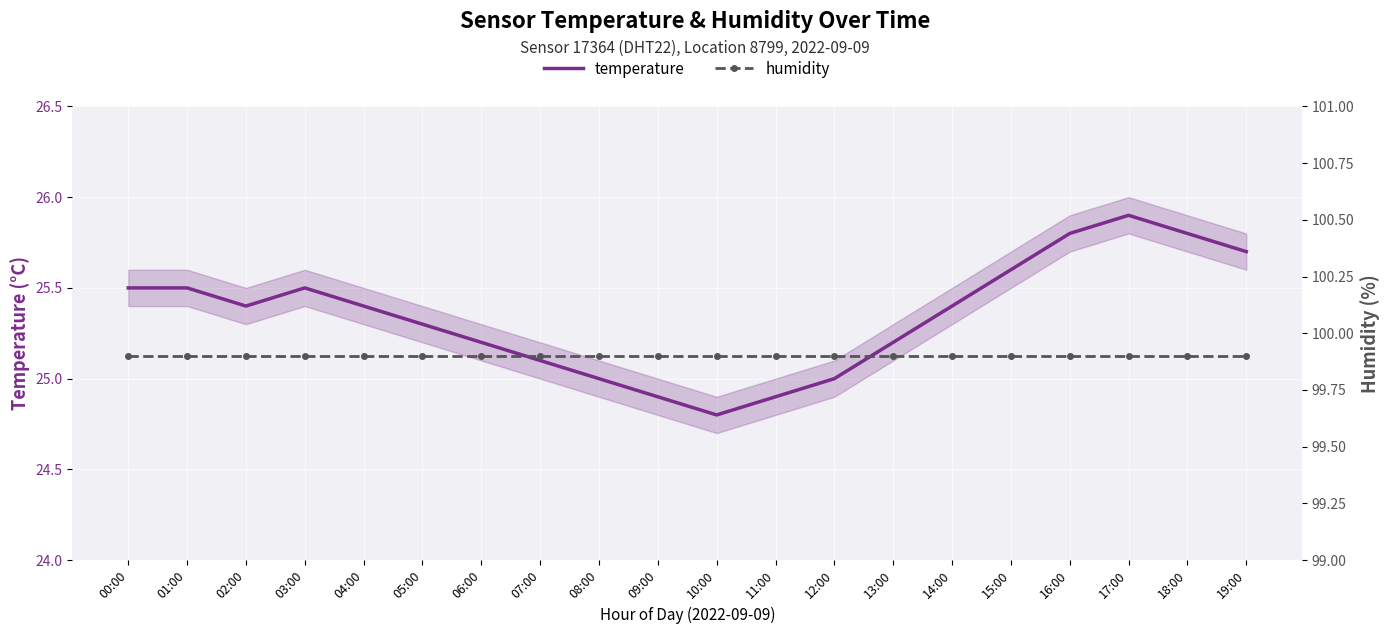

Which series has the largest total across all categories?

humidity